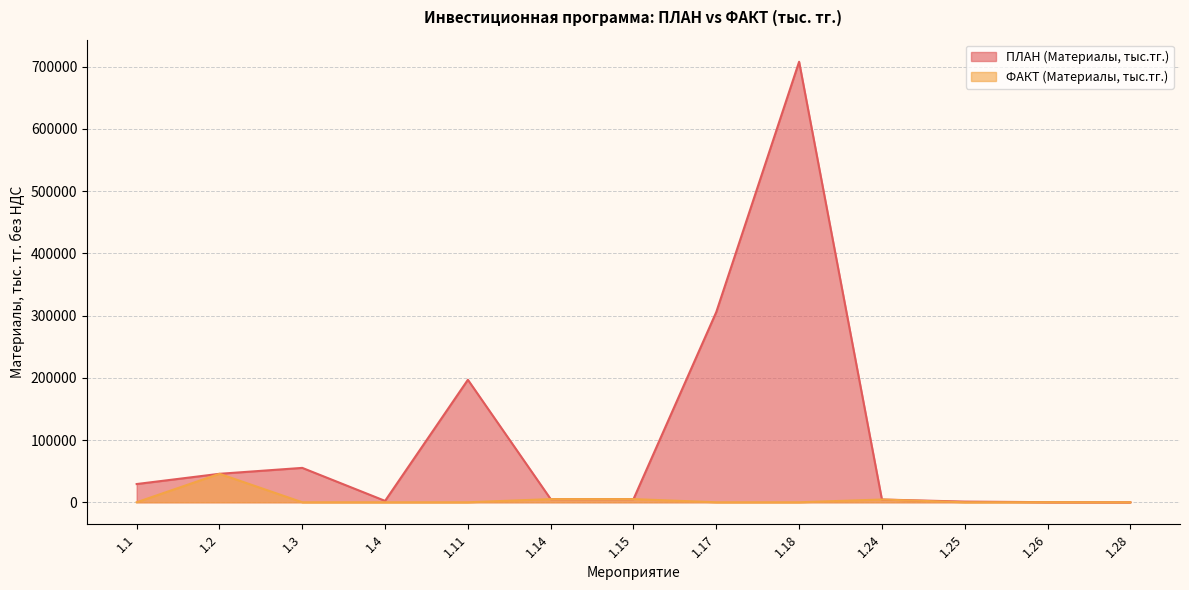

Which category has the highest value in the ФАКТ (Материалы, тыс.тг.) series?

1.2